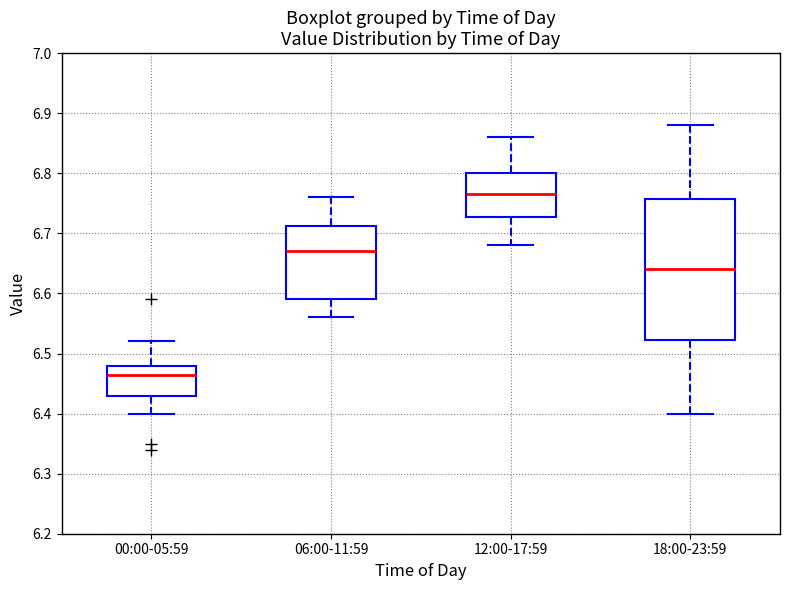

Reading left to right, read every box against the y-axis: the position of its median line, the range the box covers, and the ends of its whiskers. The values are not printed on the chart, so give them approximately, as read against the axis.

00:00-05:59: median 6.47, box 6.43 to 6.48, whiskers 6.40 to 6.52
06:00-11:59: median 6.67, box 6.59 to 6.71, whiskers 6.56 to 6.76
12:00-17:59: median 6.77, box 6.73 to 6.80, whiskers 6.68 to 6.86
18:00-23:59: median 6.64, box 6.52 to 6.76, whiskers 6.40 to 6.88